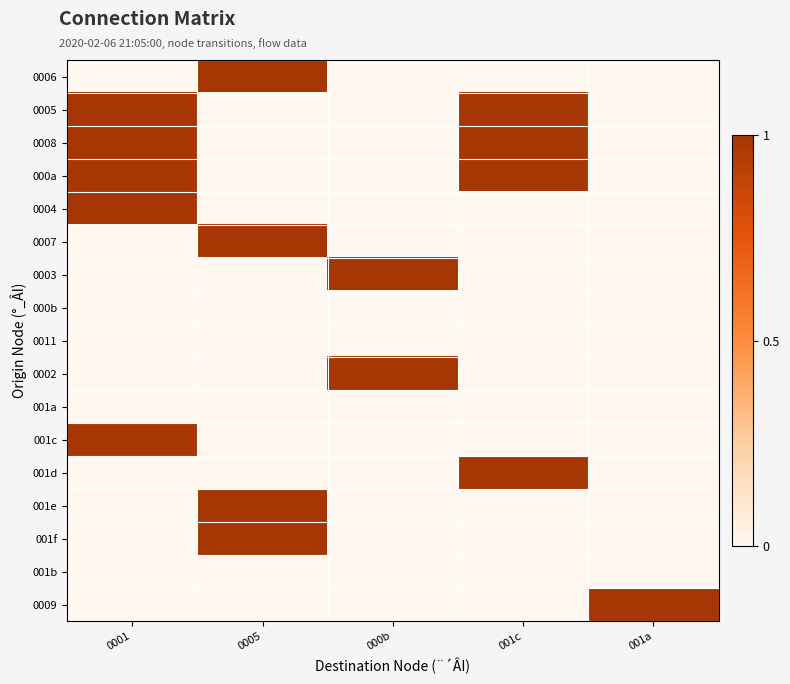

At 000b, list the series in order from smallest to largest.

0006, 0005, 0008, 000a, 0004, 0007, 000b, 0011, 001a, 001c, 001d, 001e, 001f, 001b, 0009, 0003, 0002